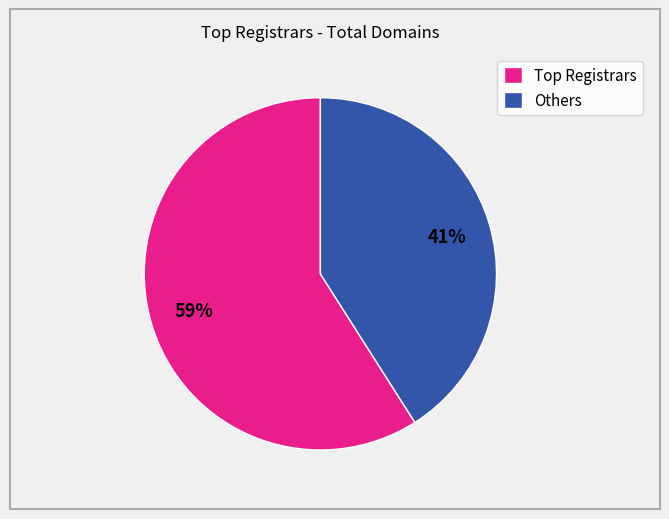

Does any single category account for the majority?

Yes